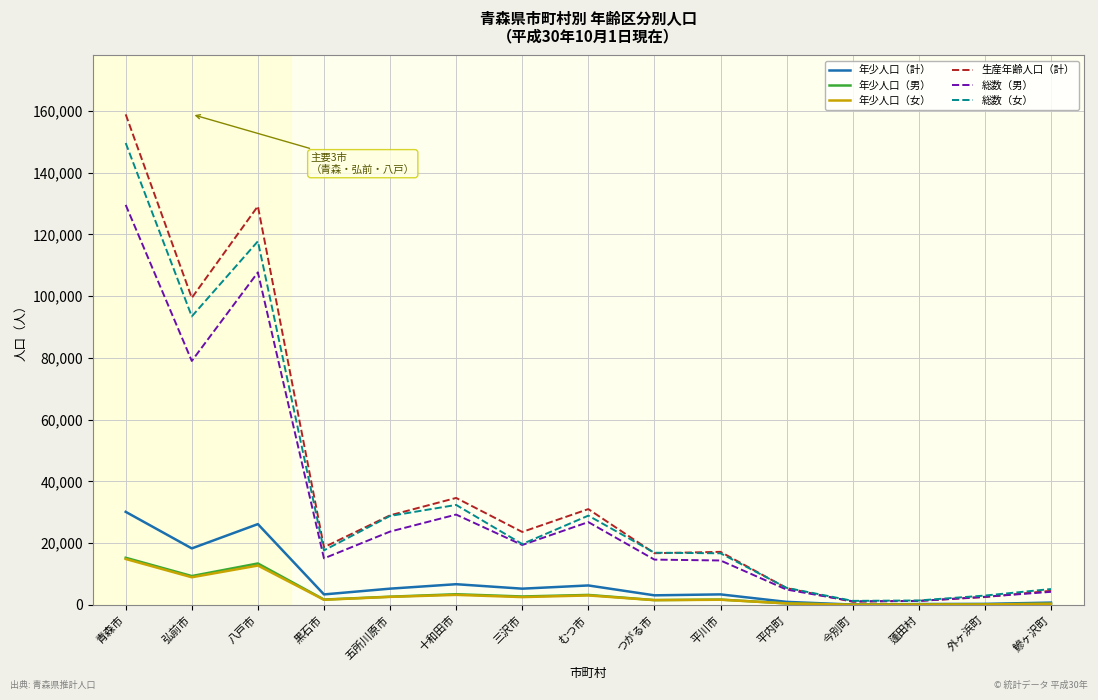

What is the highest value of the 年少人口（女） series?

14871